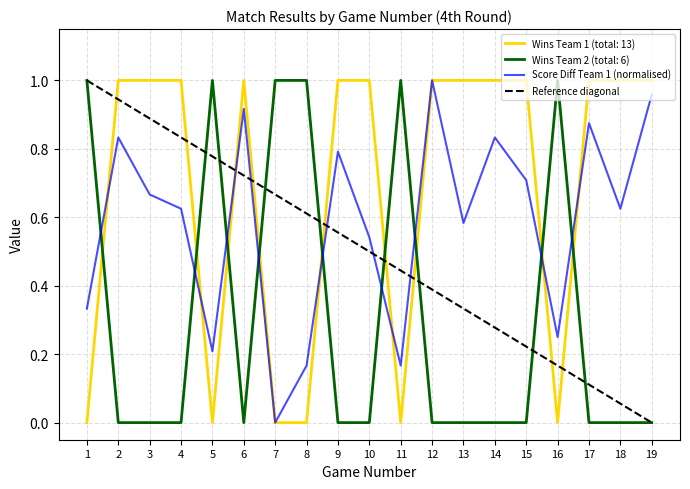

What is the spread (max minus min) of values at 15?

1.0